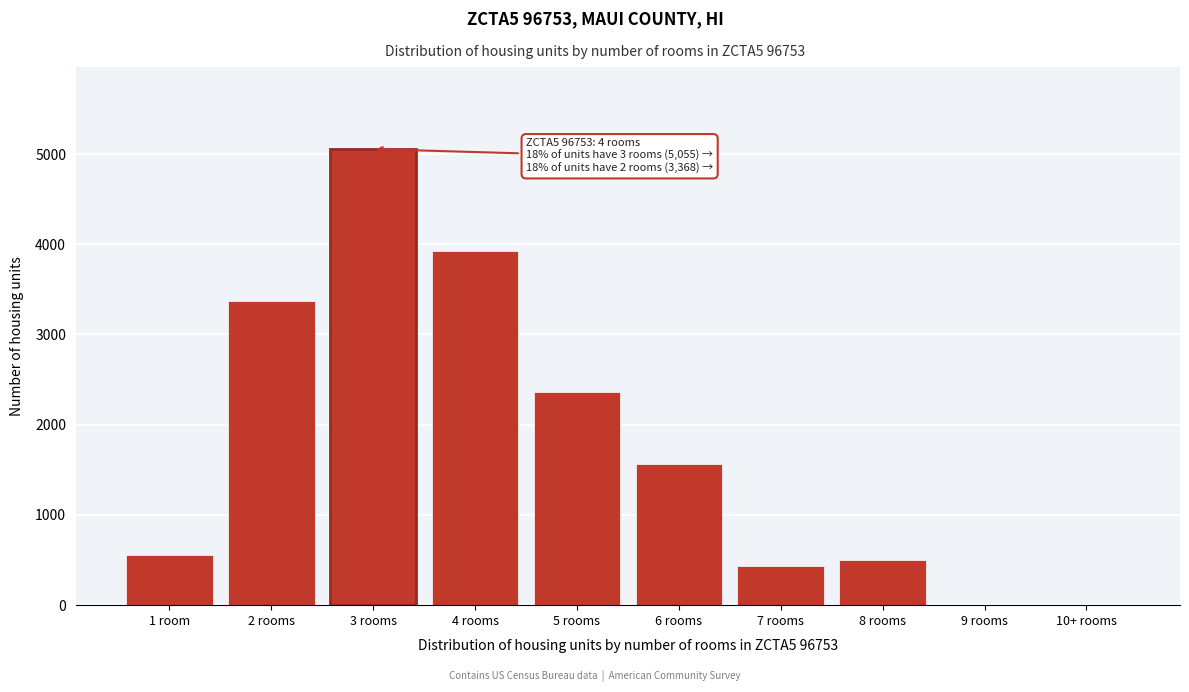

Reading left to right, what are all the values shown in this chart?

1 room=560	2 rooms=3368	3 rooms=5055	4 rooms=3931	5 rooms=2367	6 rooms=1562	7 rooms=439	8 rooms=502	9 rooms=0	10+ rooms=0